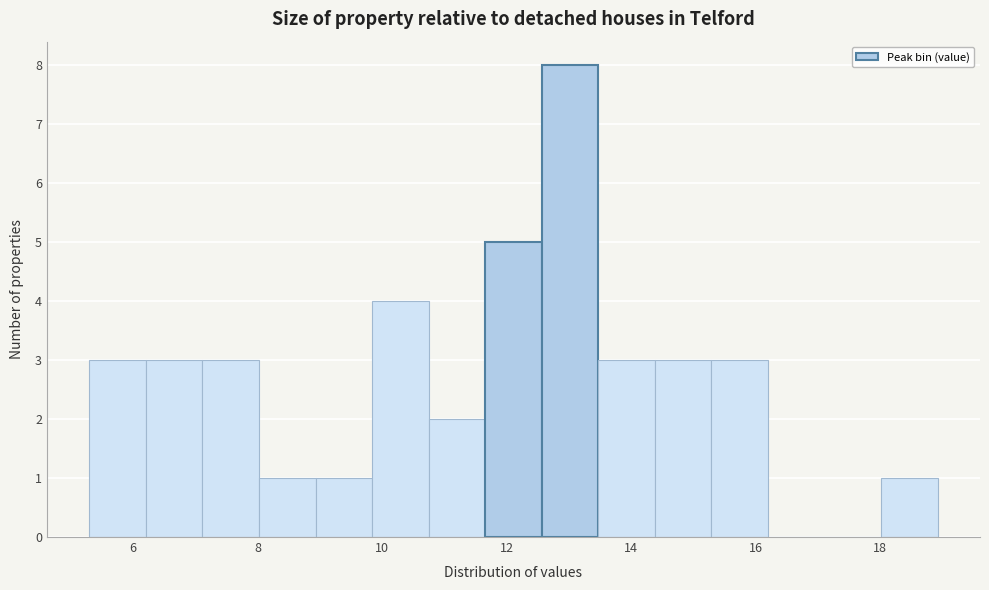

Which range on the x-axis has the tallest bar?

12.6 to 13.4